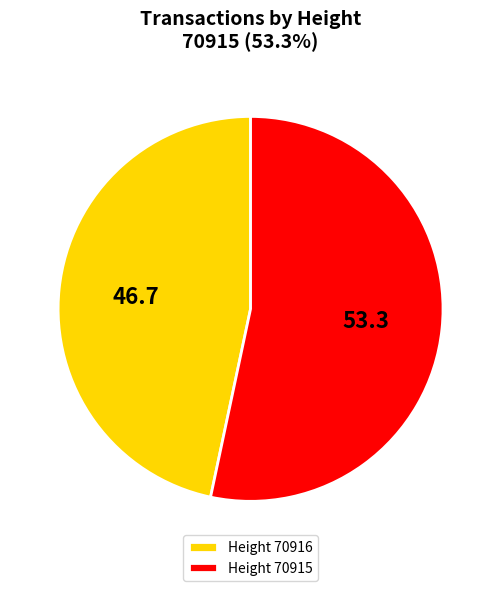

Which category accounts for the majority?

Height 70915